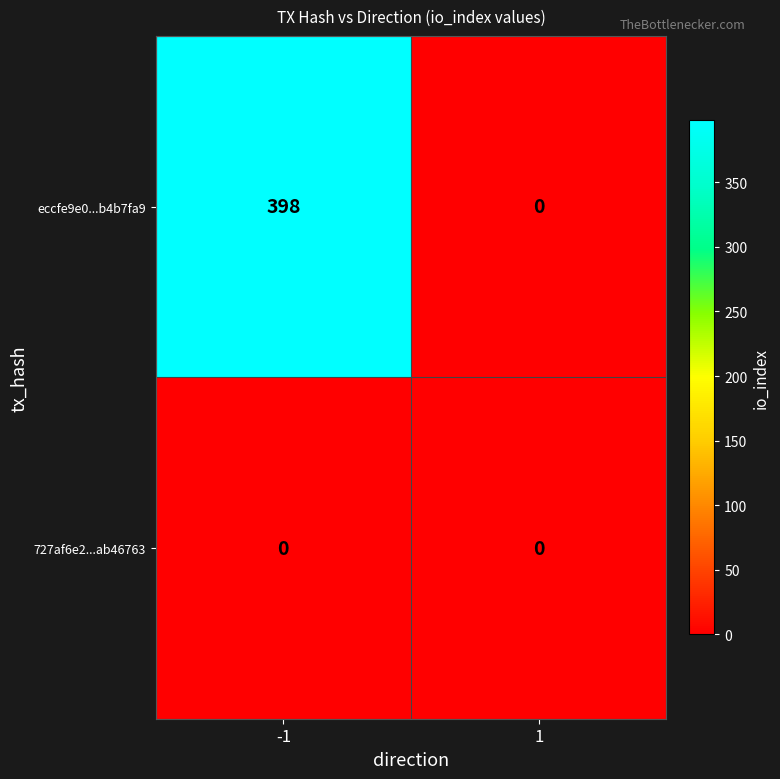

What is the difference between the eccfe9e0...b4b7fa9 values at 1 and -1?

398